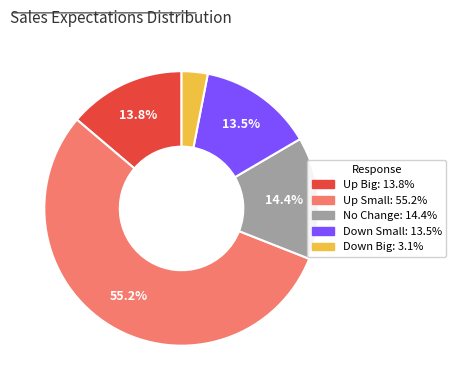

Is it true that No Change is 22% of the pie?

False